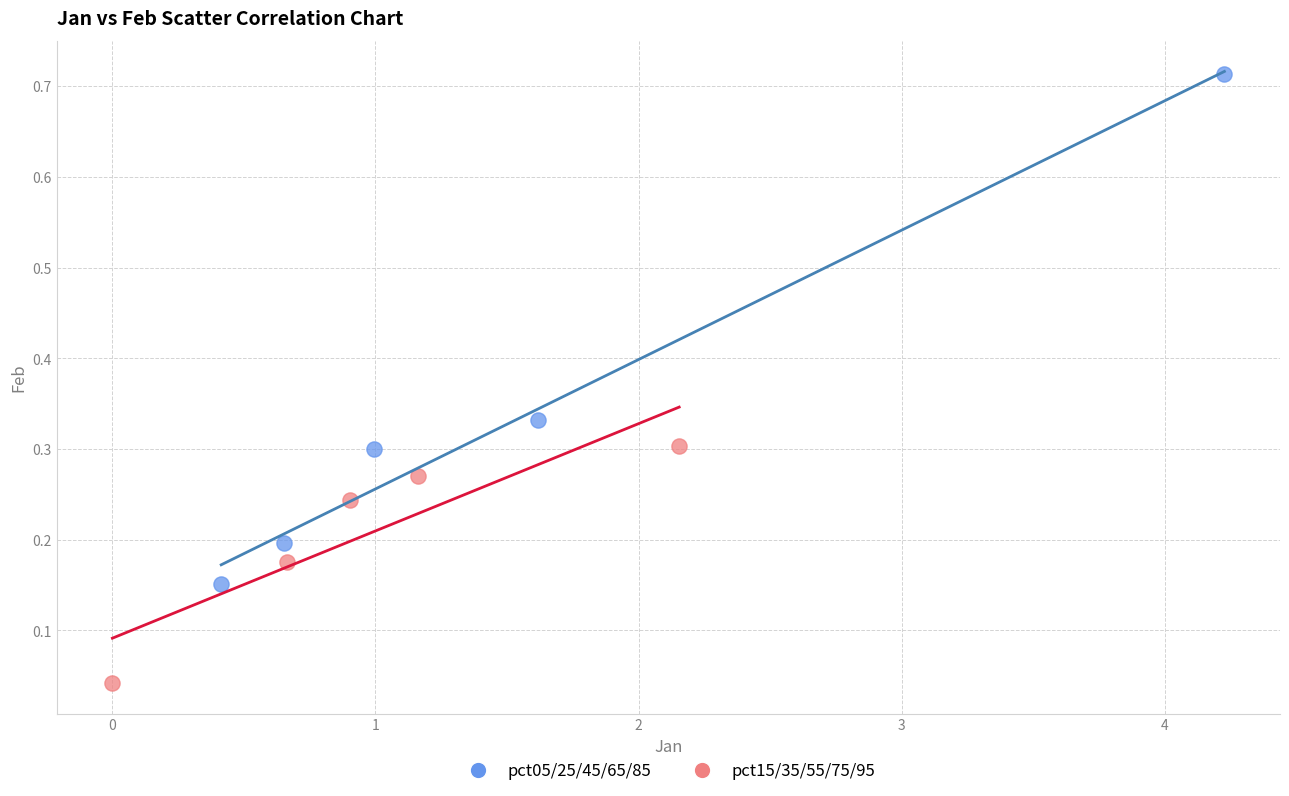

Which series has the largest Y range (max minus min)?

pct05/25/45/65/85